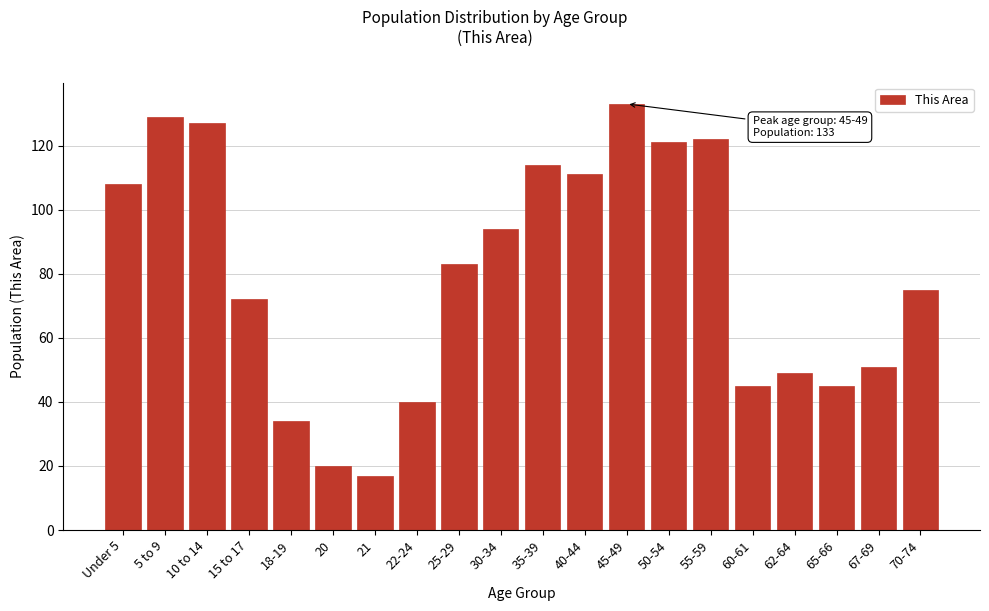

Reading left to right, transcribe all the data shown in this chart.

Under 5=108	5 to 9=129	10 to 14=127	15 to 17=72	18-19=34	20=20	21=17	22-24=40	25-29=83	30-34=94	35-39=114	40-44=111	45-49=133	50-54=121	55-59=122	60-61=45	62-64=49	65-66=45	67-69=51	70-74=75